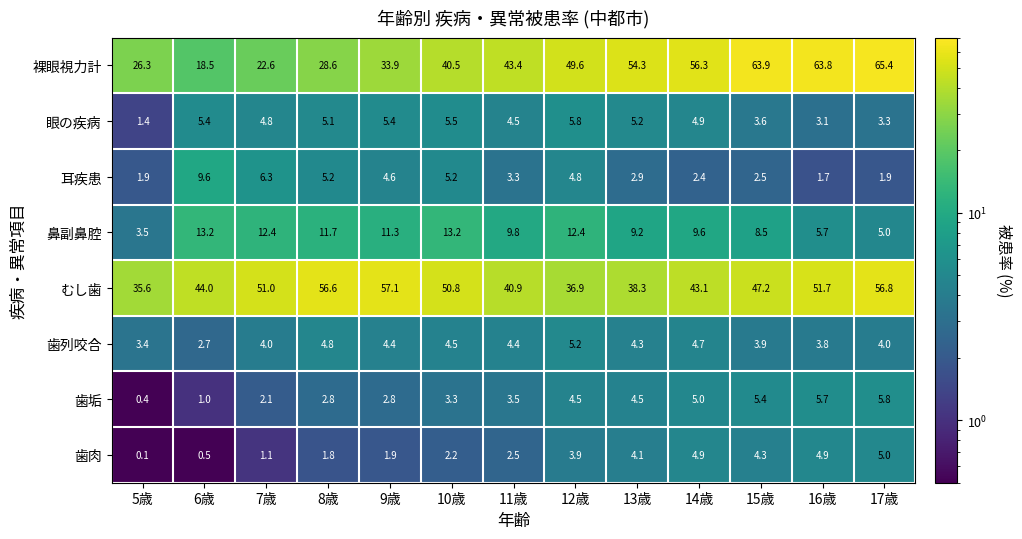

What is the difference between the maximum and second lowest values in the 歯列咬合 series?

1.8